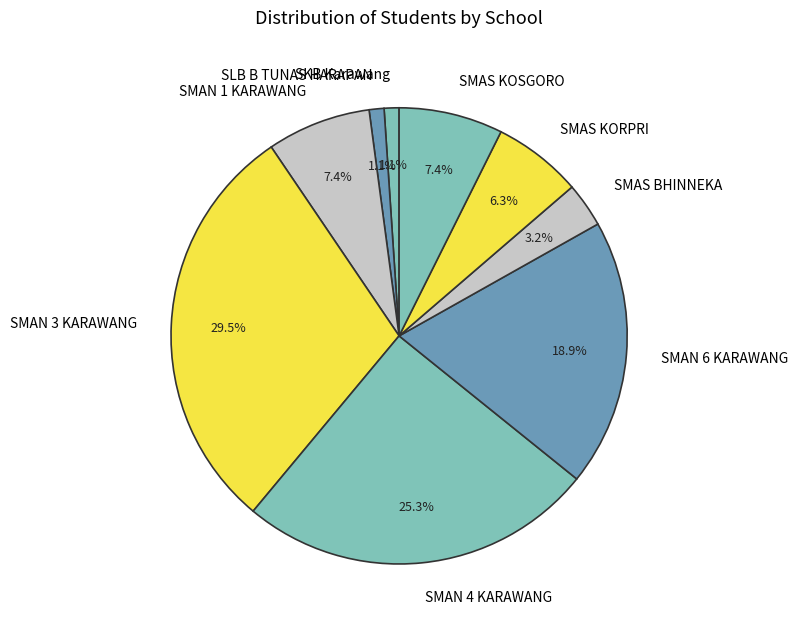

Does any single category account for the majority?

No